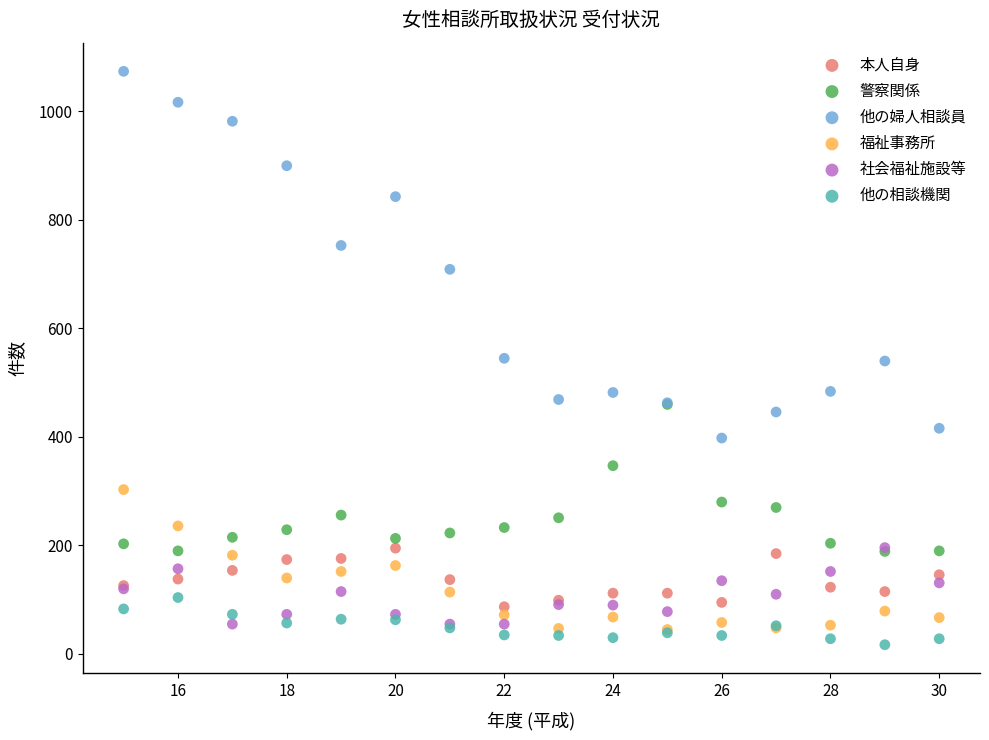

Which series has the widest spread of Y values?

他の婦人相談員